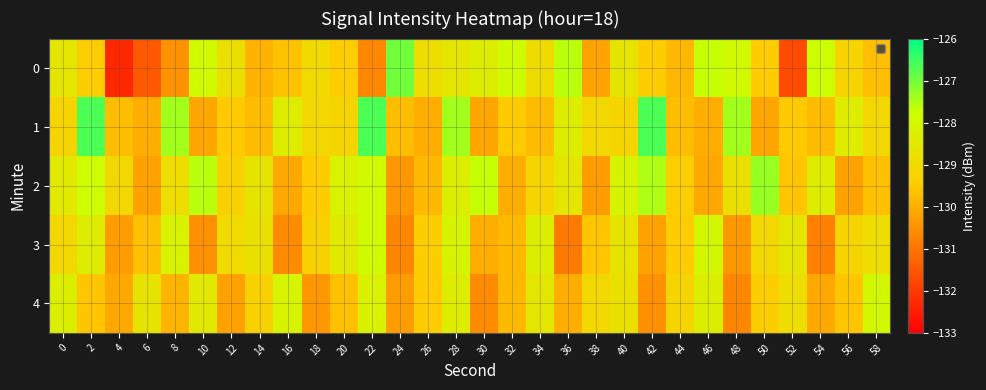

Between 2 and 30, which series saw the biggest shift?

1